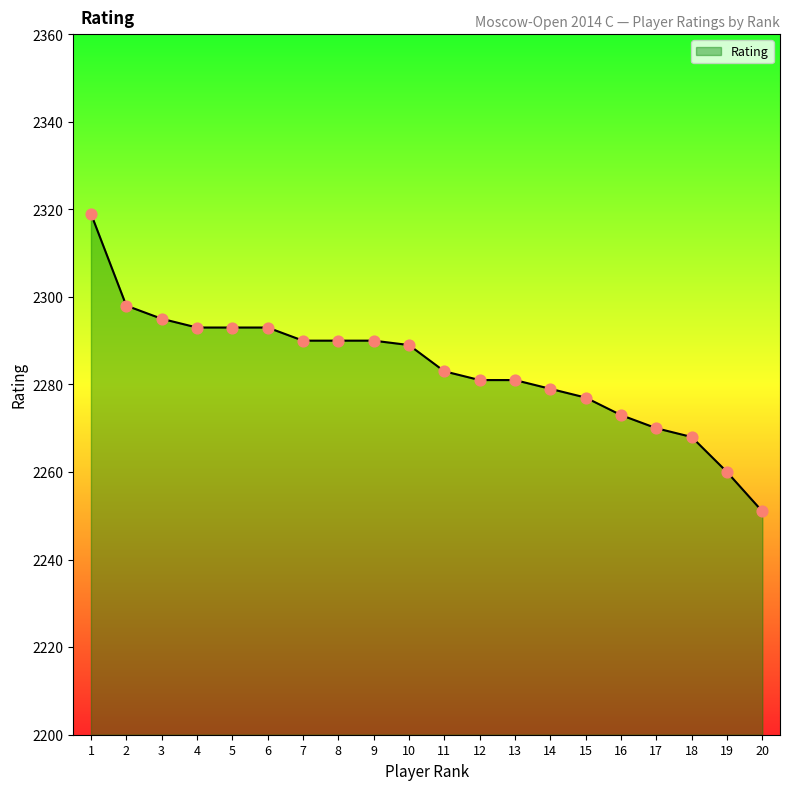

What is the ratio of the value at 6 to the value at 13?

1.0